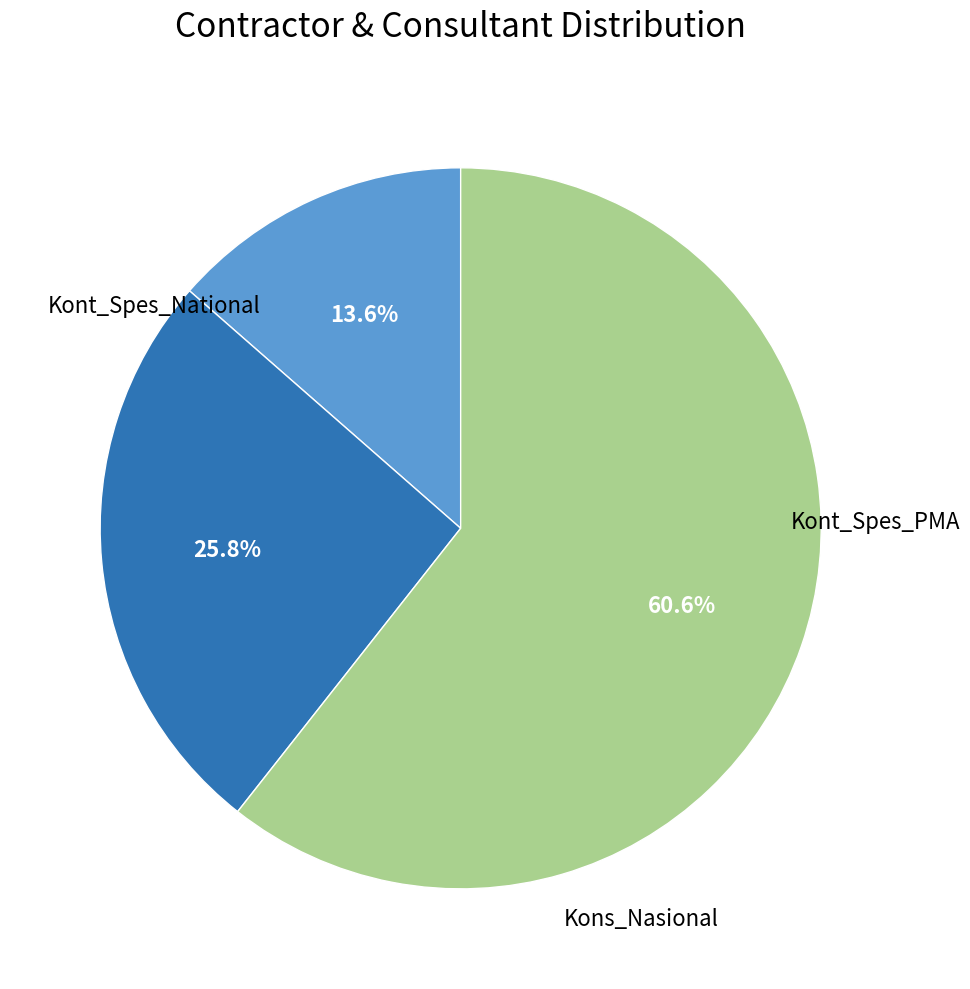

Is there any slice that represents more than half of the pie?

Yes